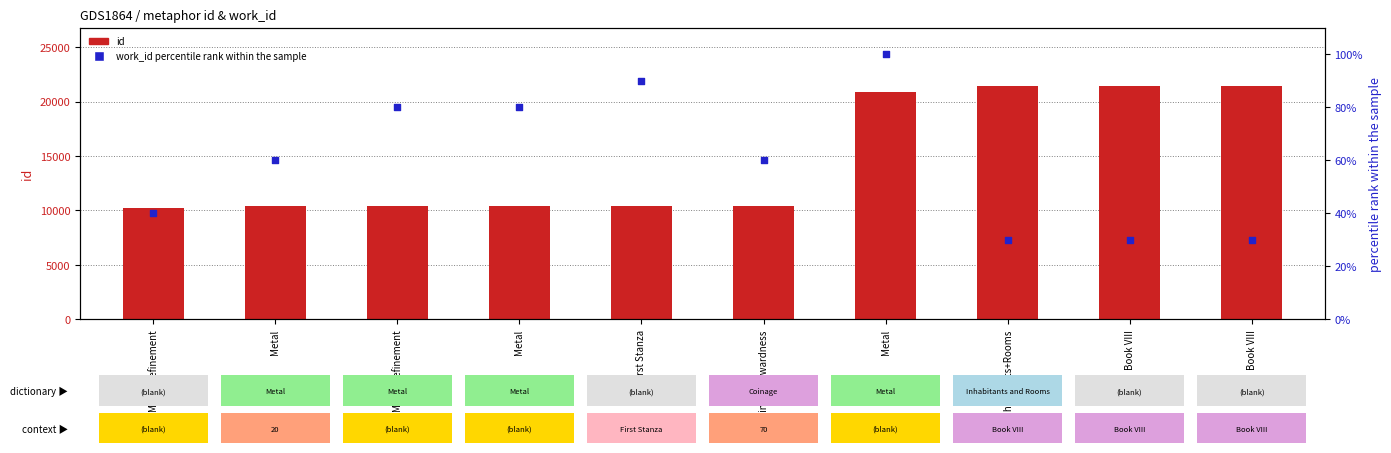

At which category is the sum across all series the highest?

Book VIII